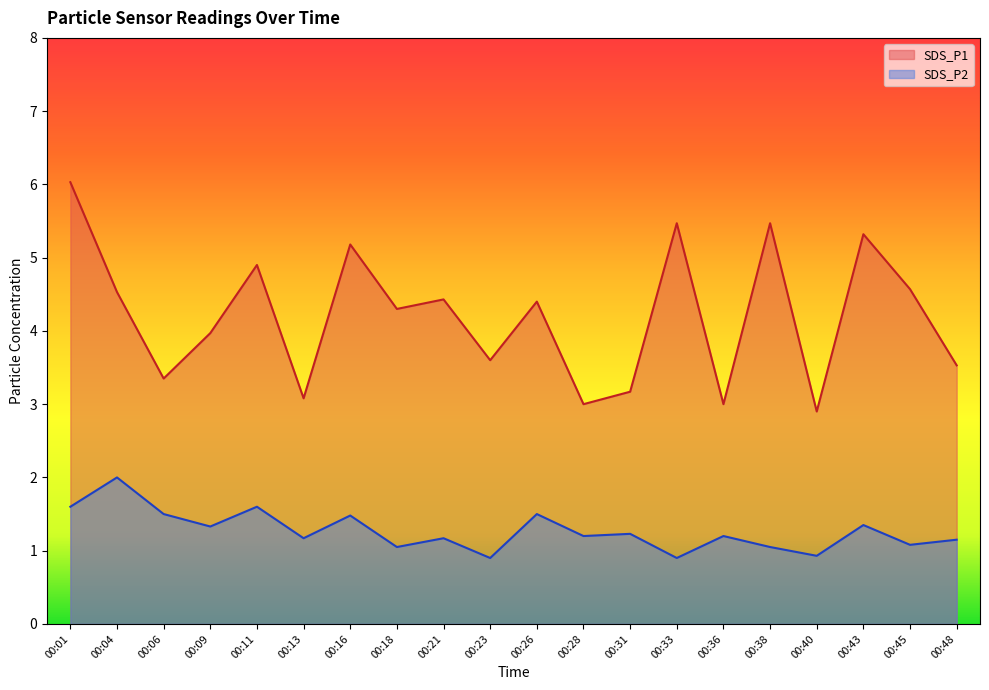

What is the spread (max minus min) of values at 00:48?

2.4